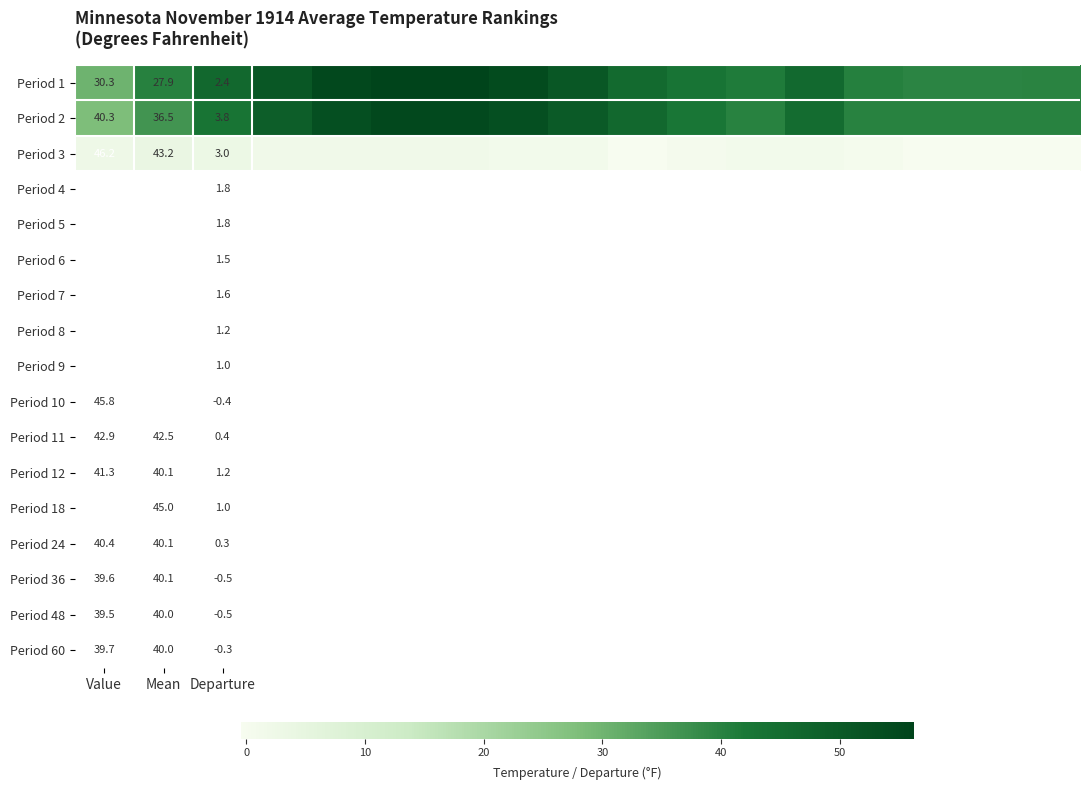

What is the total value across all series at Value?

116.8